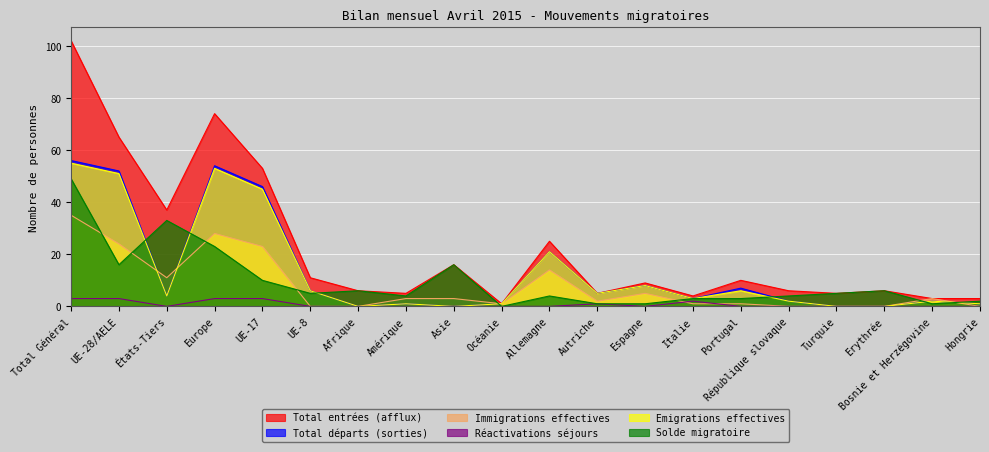

What is the label of the 17th point from the right?

Europe